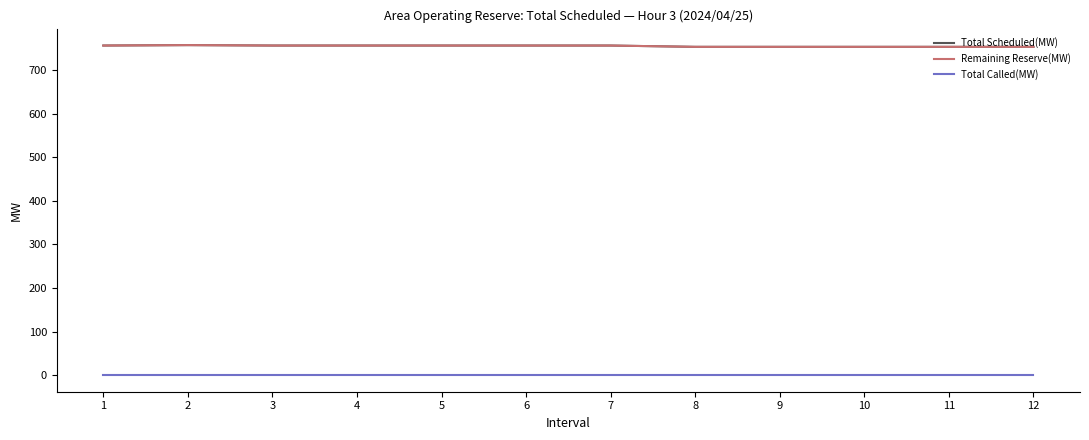

Reading left to right, what are all the values shown in this chart?

Total Scheduled(MW): 1=756	2=757	3=756	4=756	5=756	6=756	7=756	8=753	9=753	10=753	11=753	12=753
Remaining Reserve(MW): 1=756	2=757	3=756	4=756	5=756	6=756	7=756	8=753	9=753	10=753	11=753	12=753
Total Called(MW): 1=0	2=0	3=0	4=0	5=0	6=0	7=0	8=0	9=0	10=0	11=0	12=0